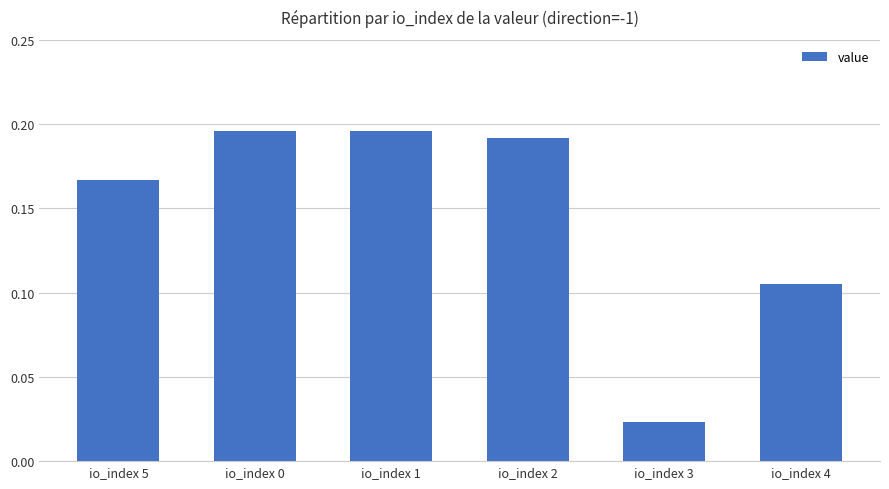

What is the sum of the values at io_index 2 and io_index 1?

0.4